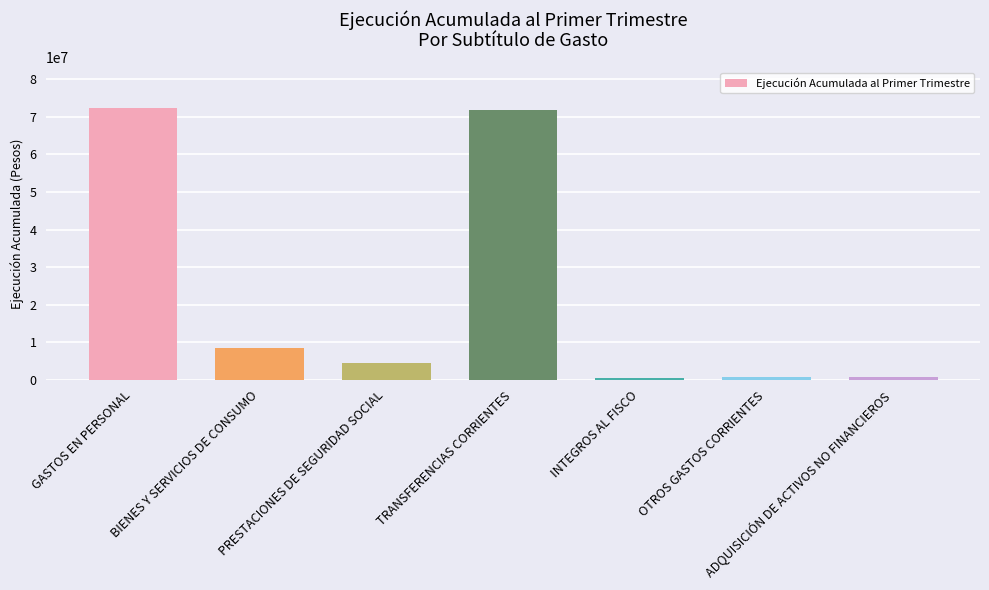

Which has a higher value, OTROS GASTOS CORRIENTES or TRANSFERENCIAS CORRIENTES?

TRANSFERENCIAS CORRIENTES